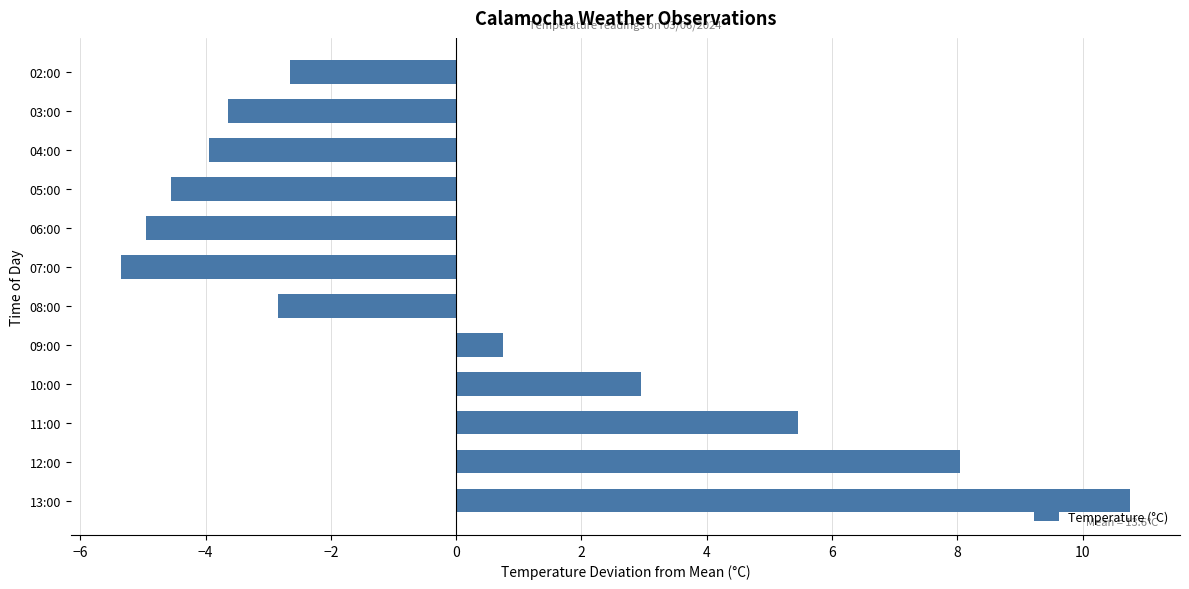

List the labels in order of value, smallest first.

07:00, 06:00, 05:00, 04:00, 03:00, 08:00, 02:00, 09:00, 10:00, 11:00, 12:00, 13:00